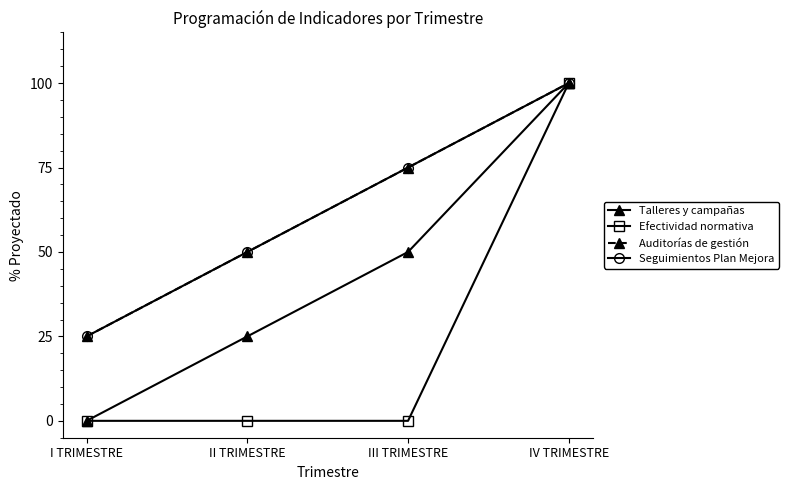

True or false: Seguimientos Plan Mejora has a value of 75 at III TRIMESTRE.

True